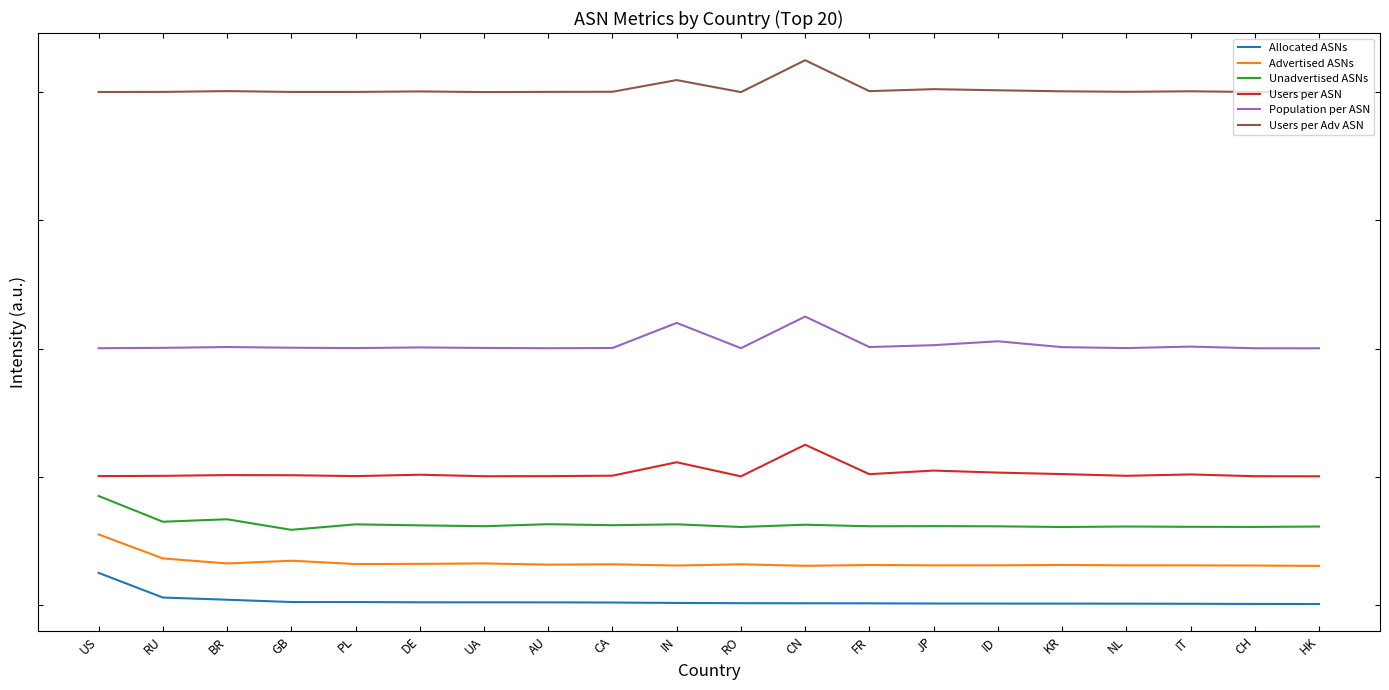

True or false: Advertised ASNs and Users per Adv ASN intersect in this chart.

False